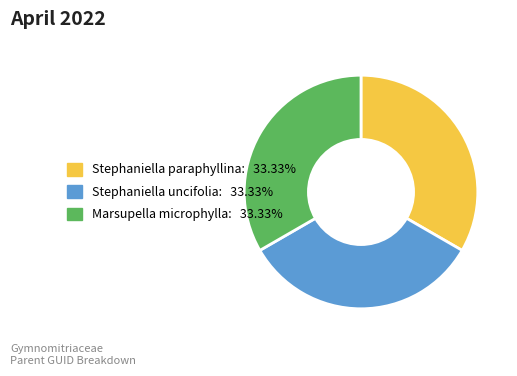

Is Stephaniella uncifolia the majority of the pie?

No